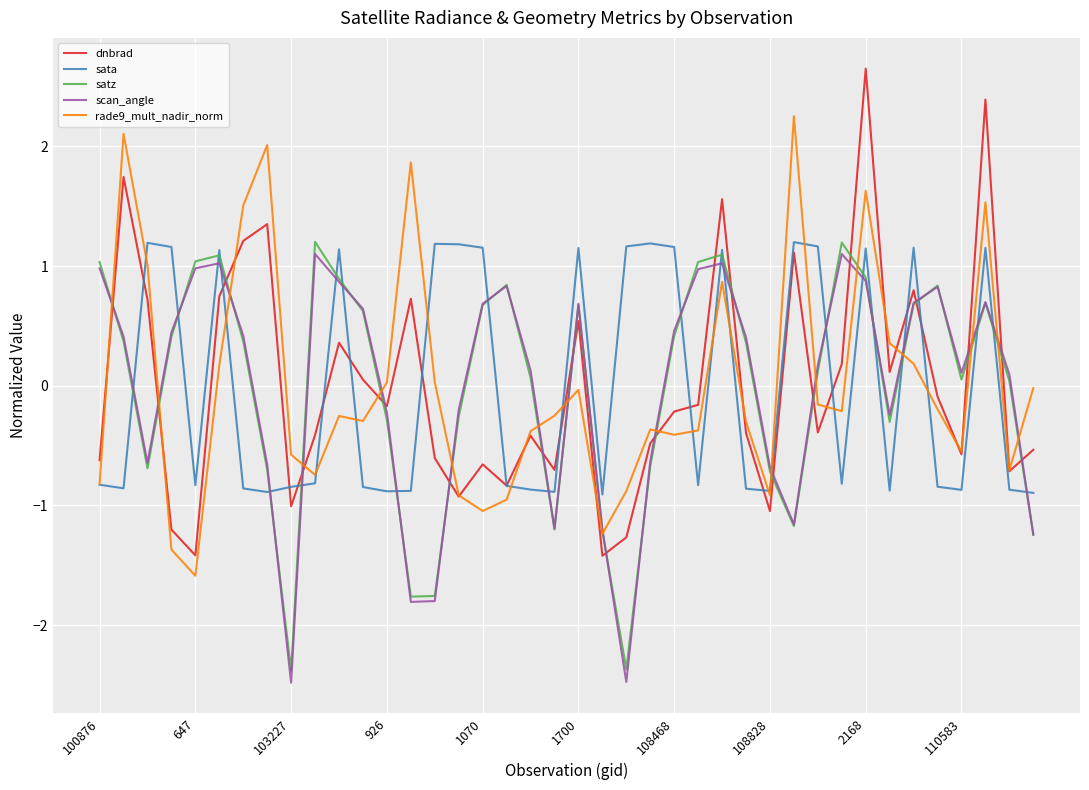

Which series has the widest spread of values?

dnbrad